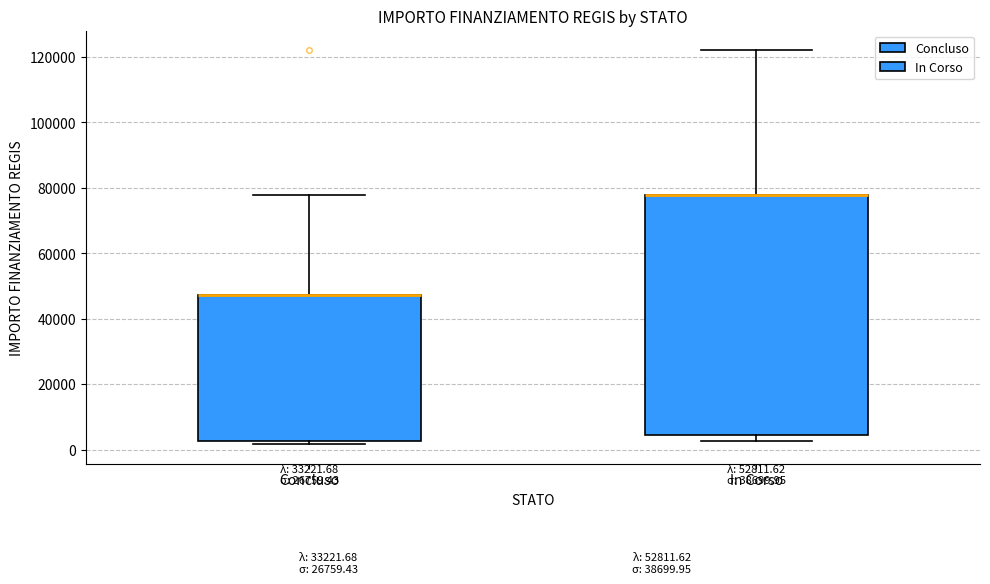

Comparing the boxes themselves (not the whiskers), which one is the tallest?

In Corso